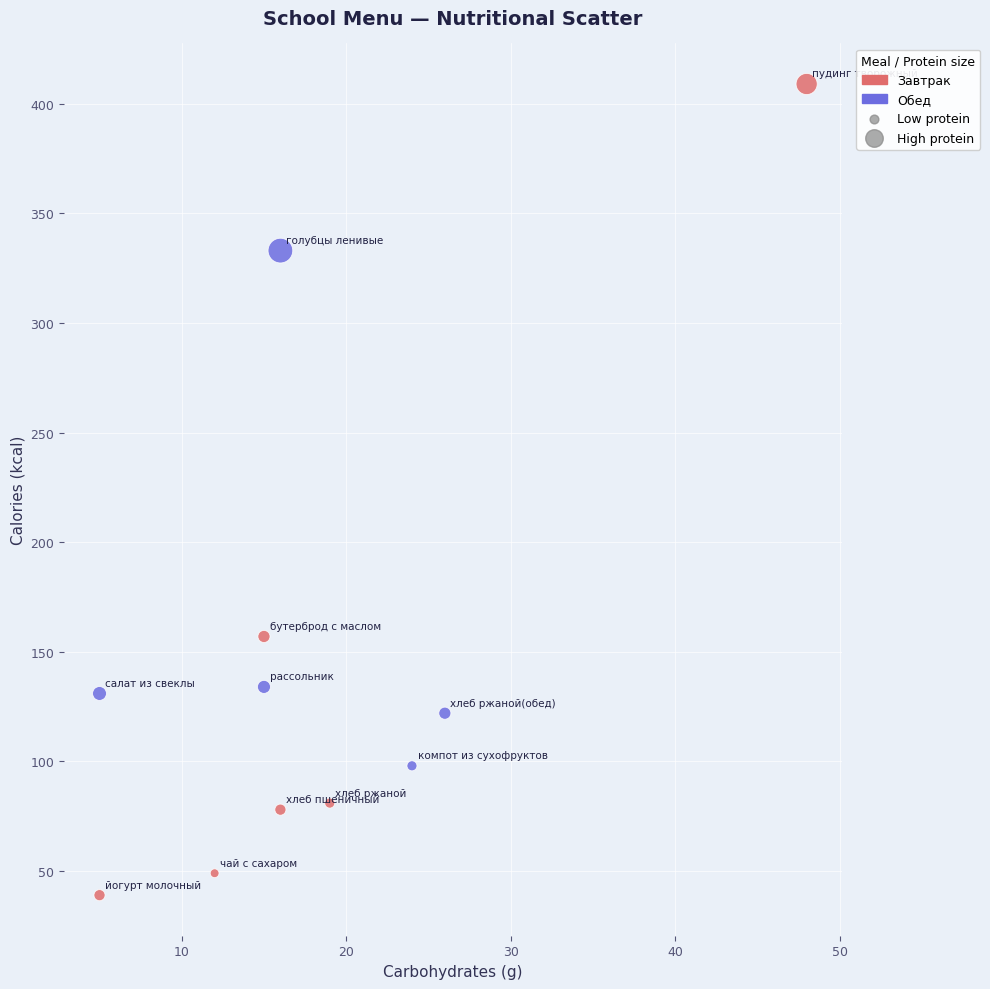

Which series has the largest Y range (max minus min)?

Завтрак